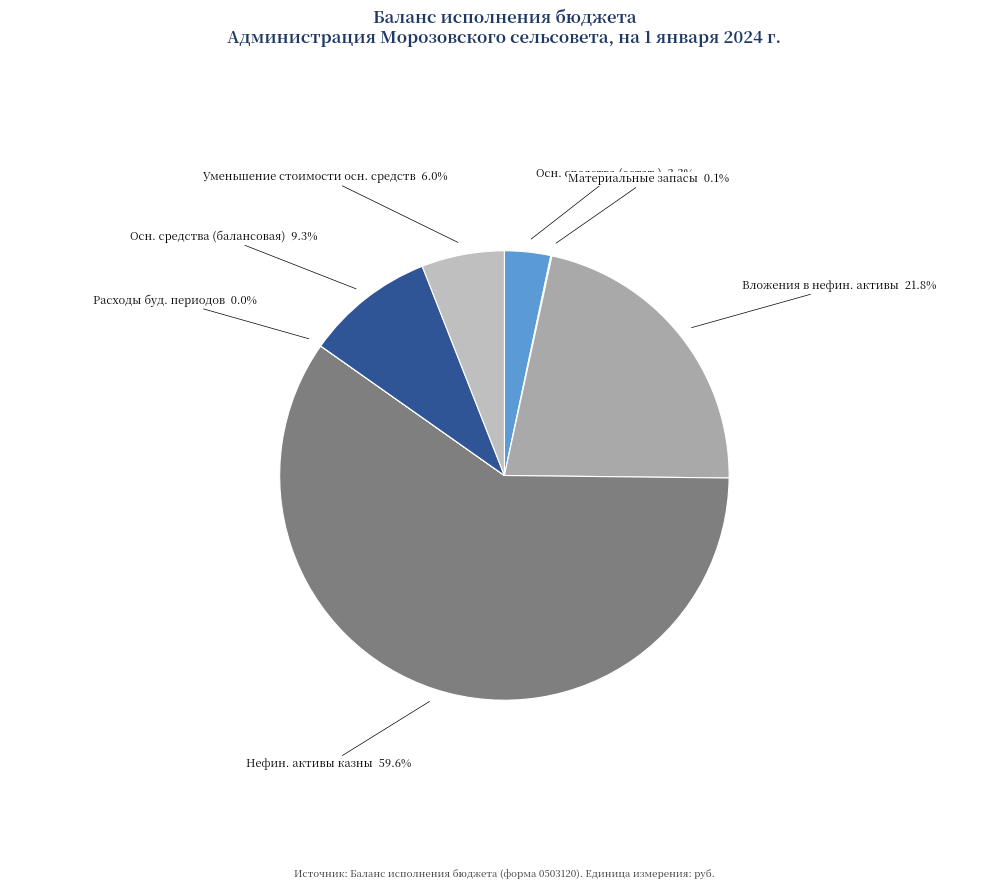

Does Нефин. активы казны account for over 50% of the chart?

Yes